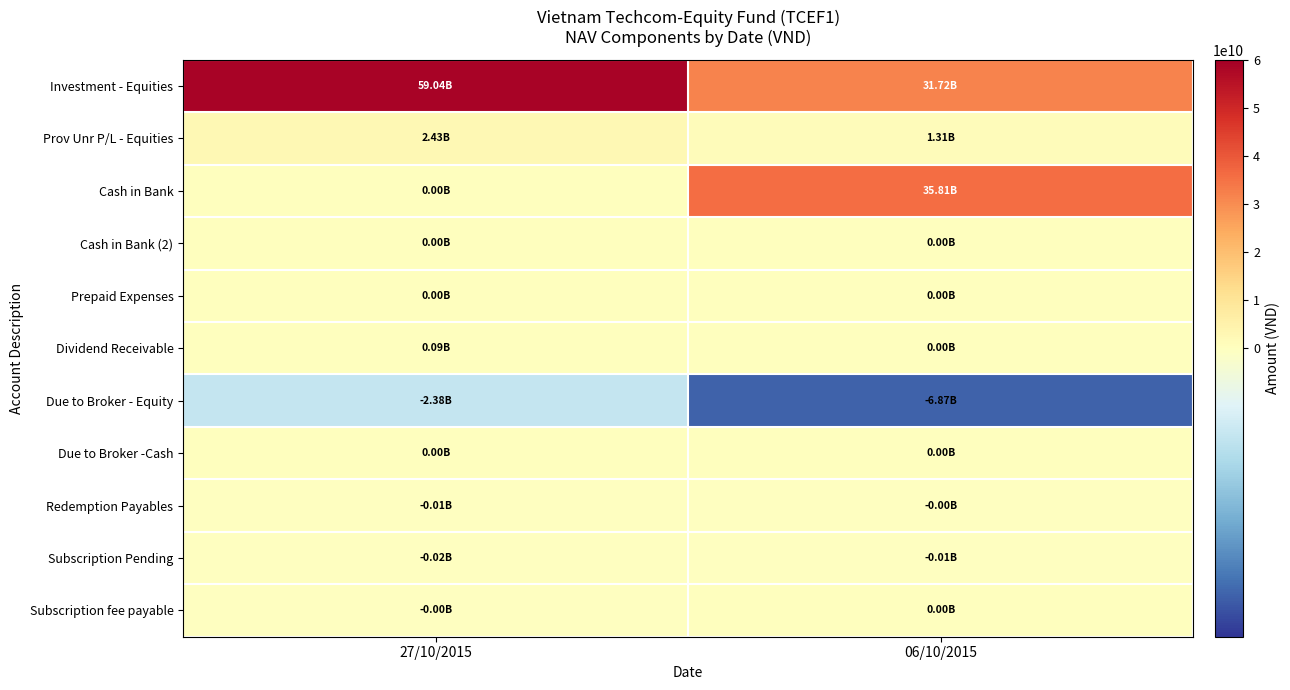

Which has a higher value, 06/10/2015 or 27/10/2015?

27/10/2015